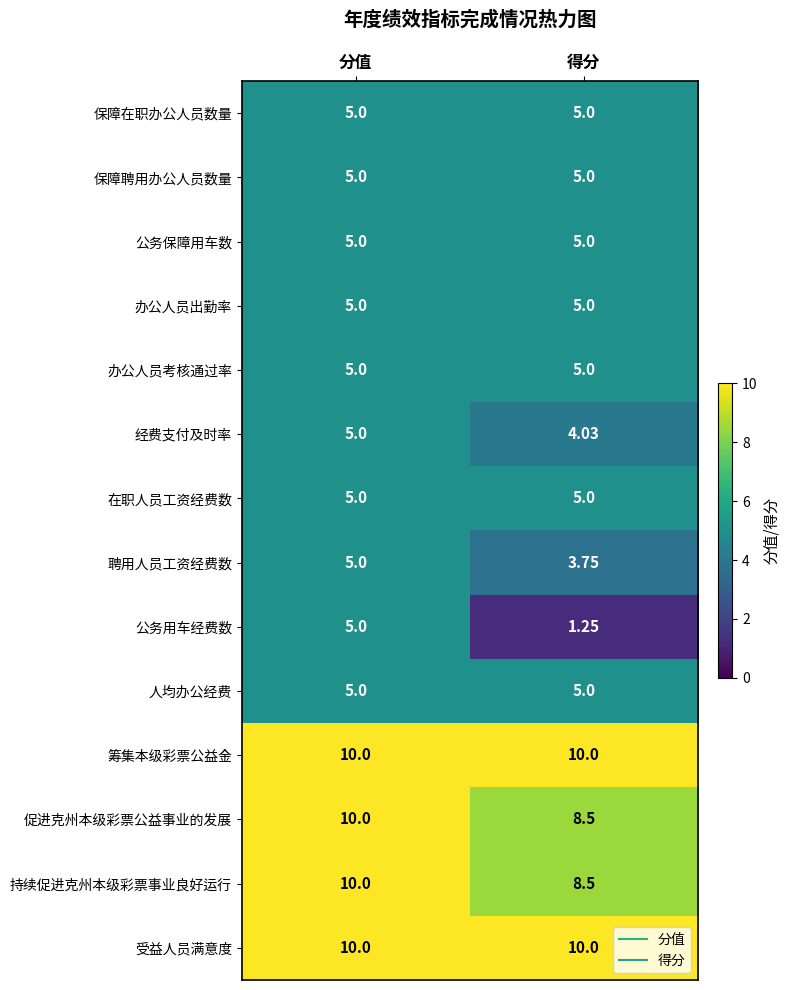

Is the value of 促进克州本级彩票公益事业的发展 at 得分 greater than the value of 在职人员工资经费数 at 分值?

Yes